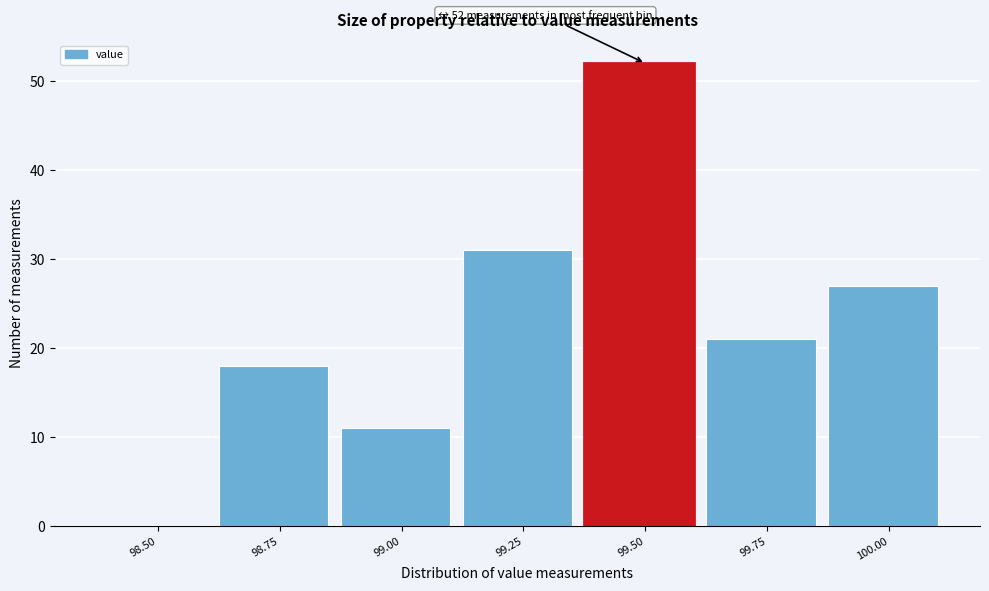

Reading right to left, transcribe all the data shown in this chart.

100.00=27	99.75=21	99.50=52	99.25=31	99.00=11	98.75=18	98.50=0